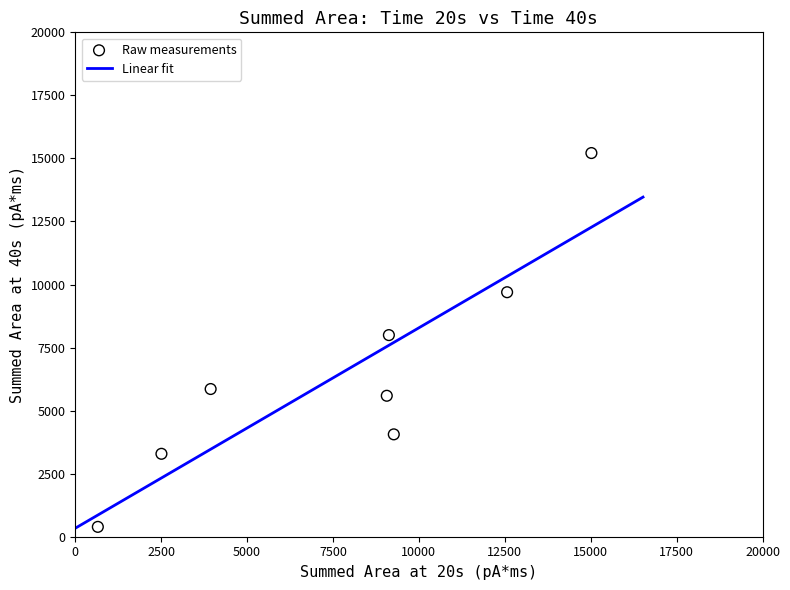

What is the average X value?

7769.2